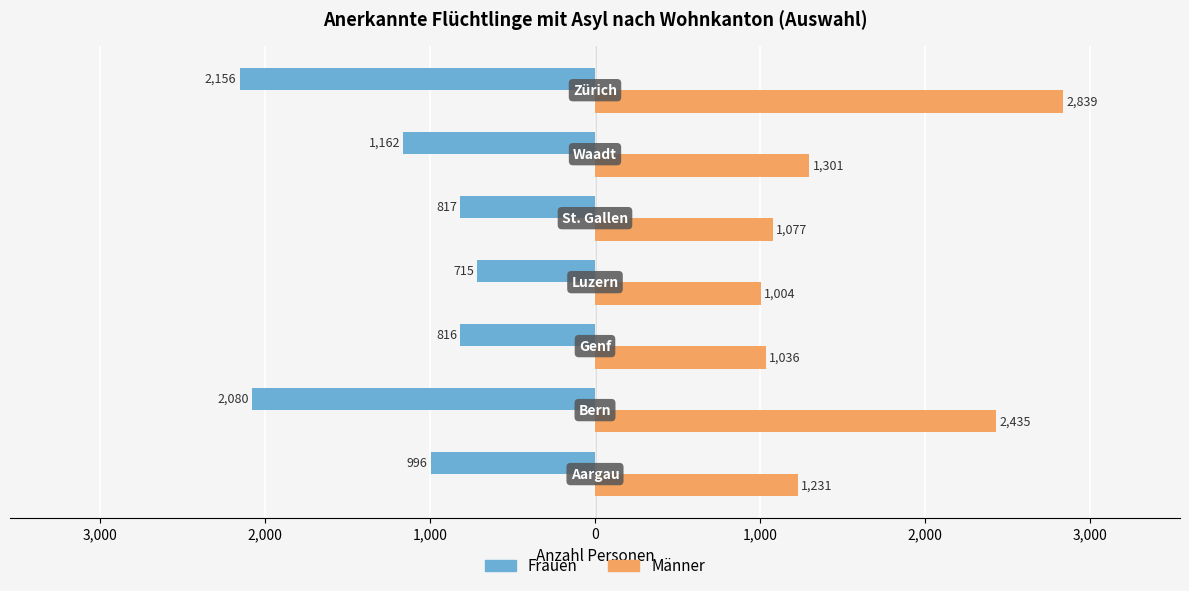

What are all the series names shown in the legend?

Frauen, Männer